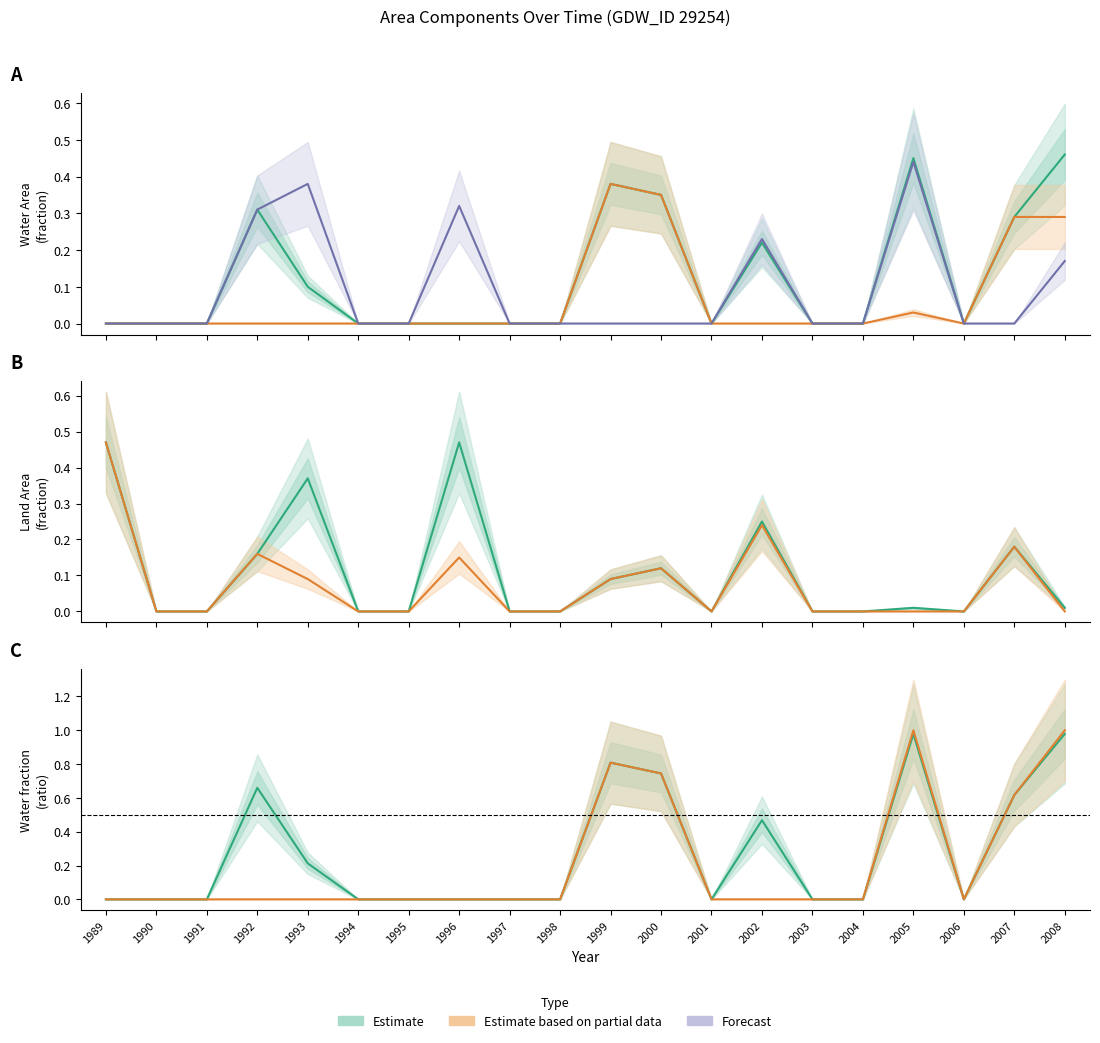

Between 1990 and 2005, which is larger?

2005